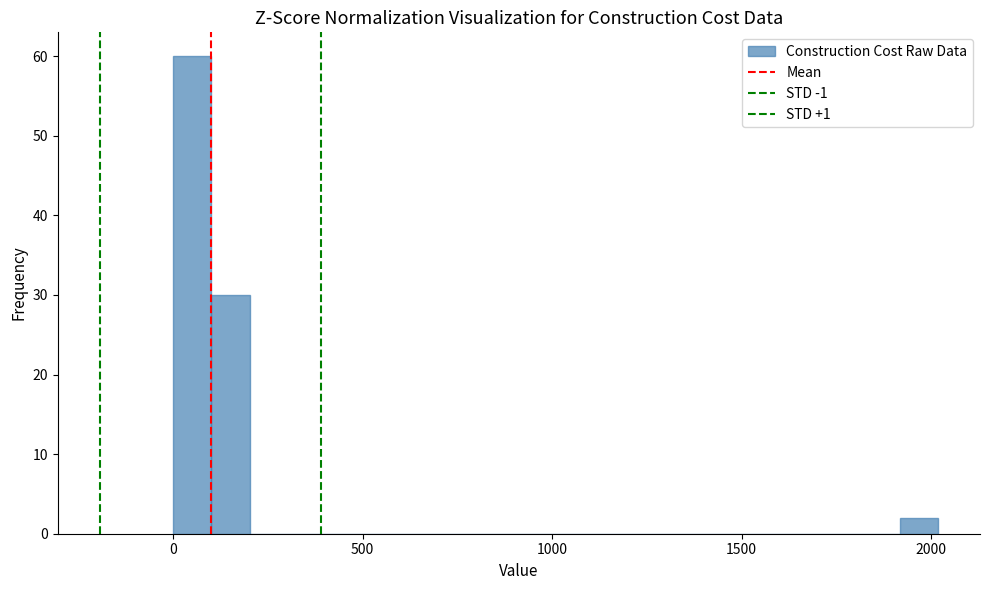

Read against the x-axis, roughly where is the centre of the tallest bar?

50